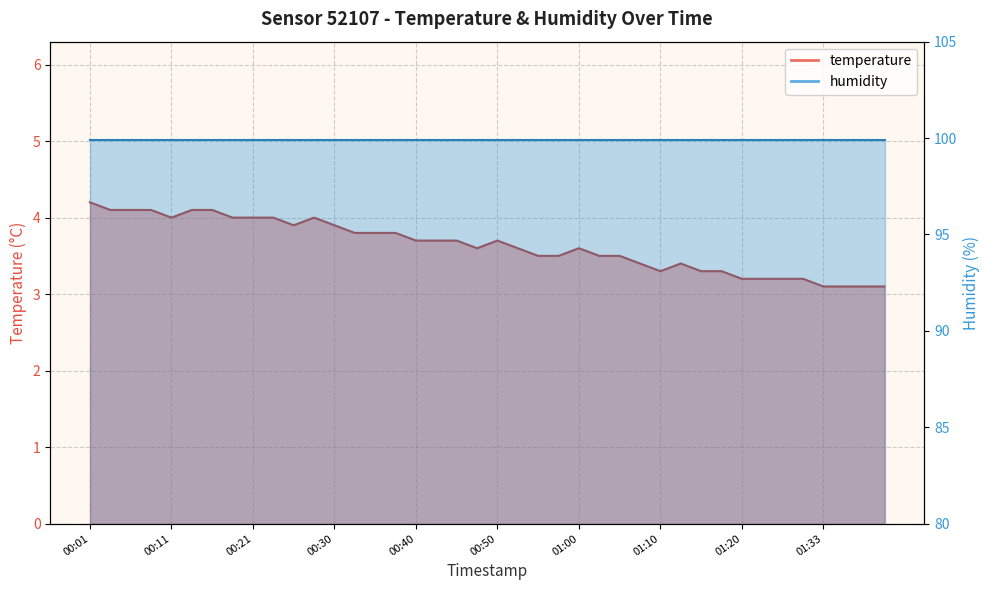

What is the value of the 25th point from the left?

3.6